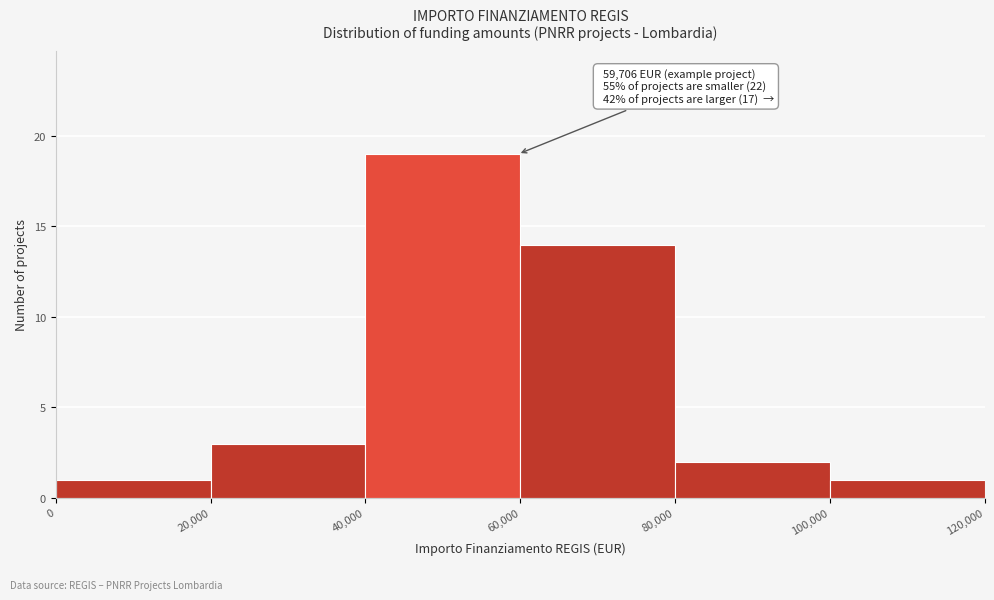

Which range on the x-axis has the tallest bar?

40,000 to 60,000